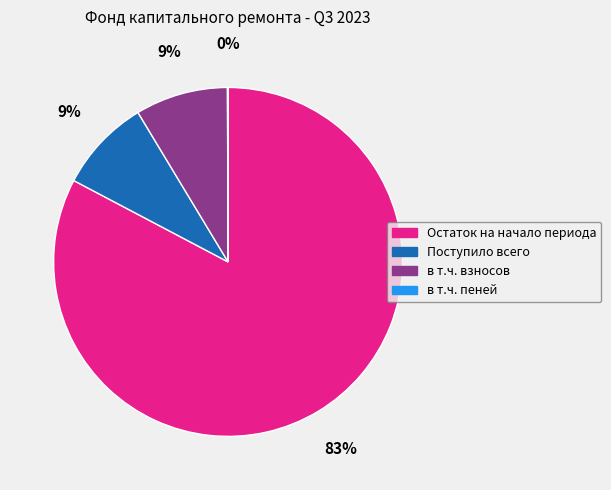

What percentage is the в т.ч. взносов slice, to the nearest percent?

9%